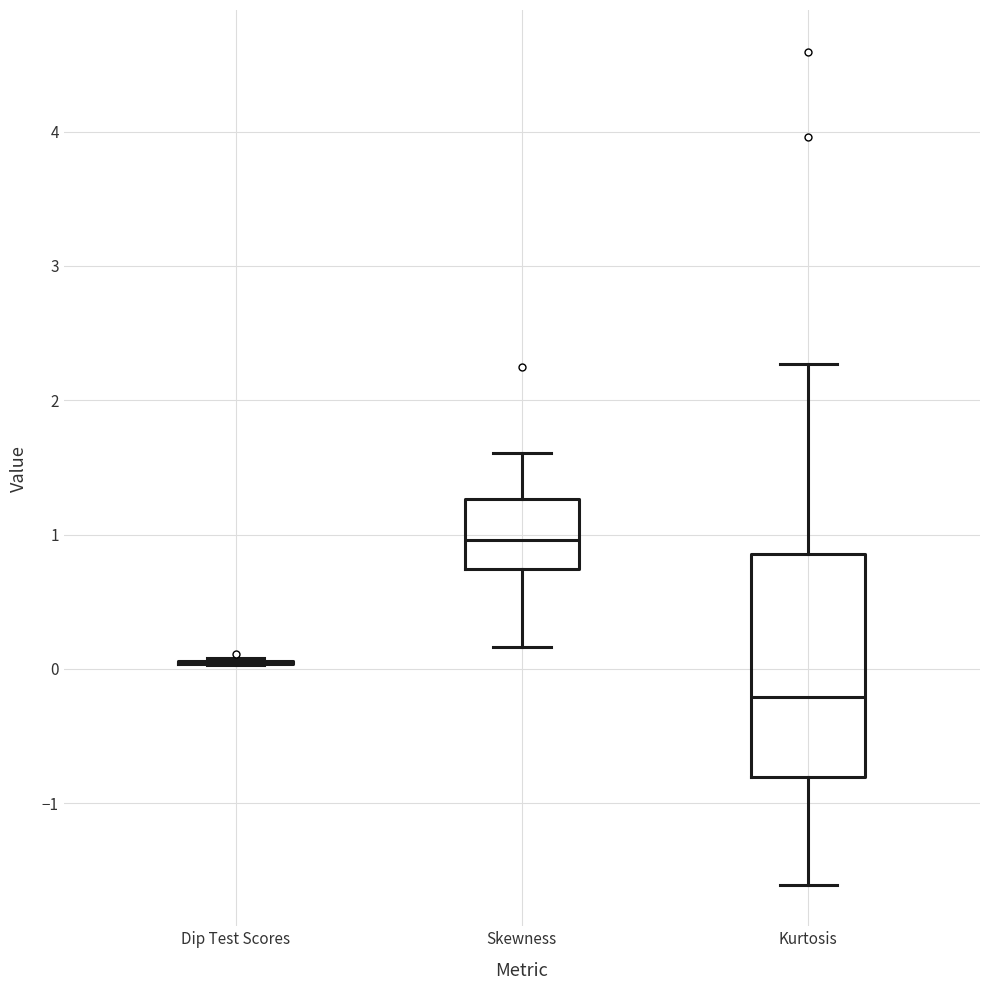

Which box is the tallest, from its lower edge to its upper edge?

Kurtosis